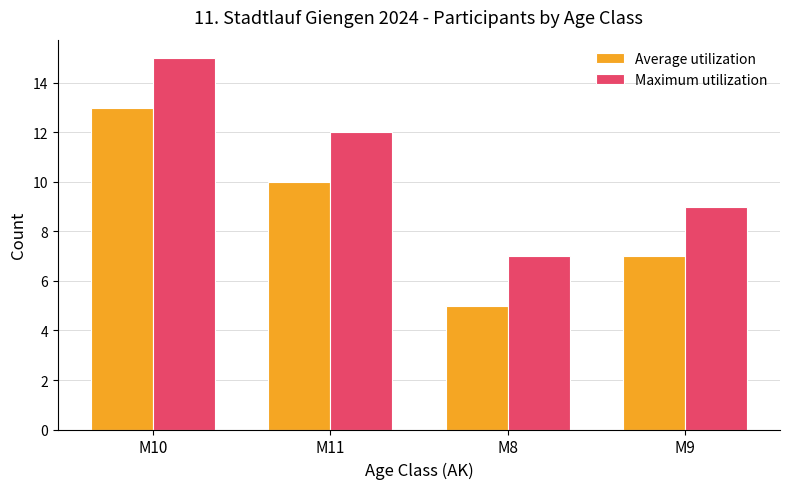

What is the value of the Maximum utilization bar at the 2nd from the left?

12